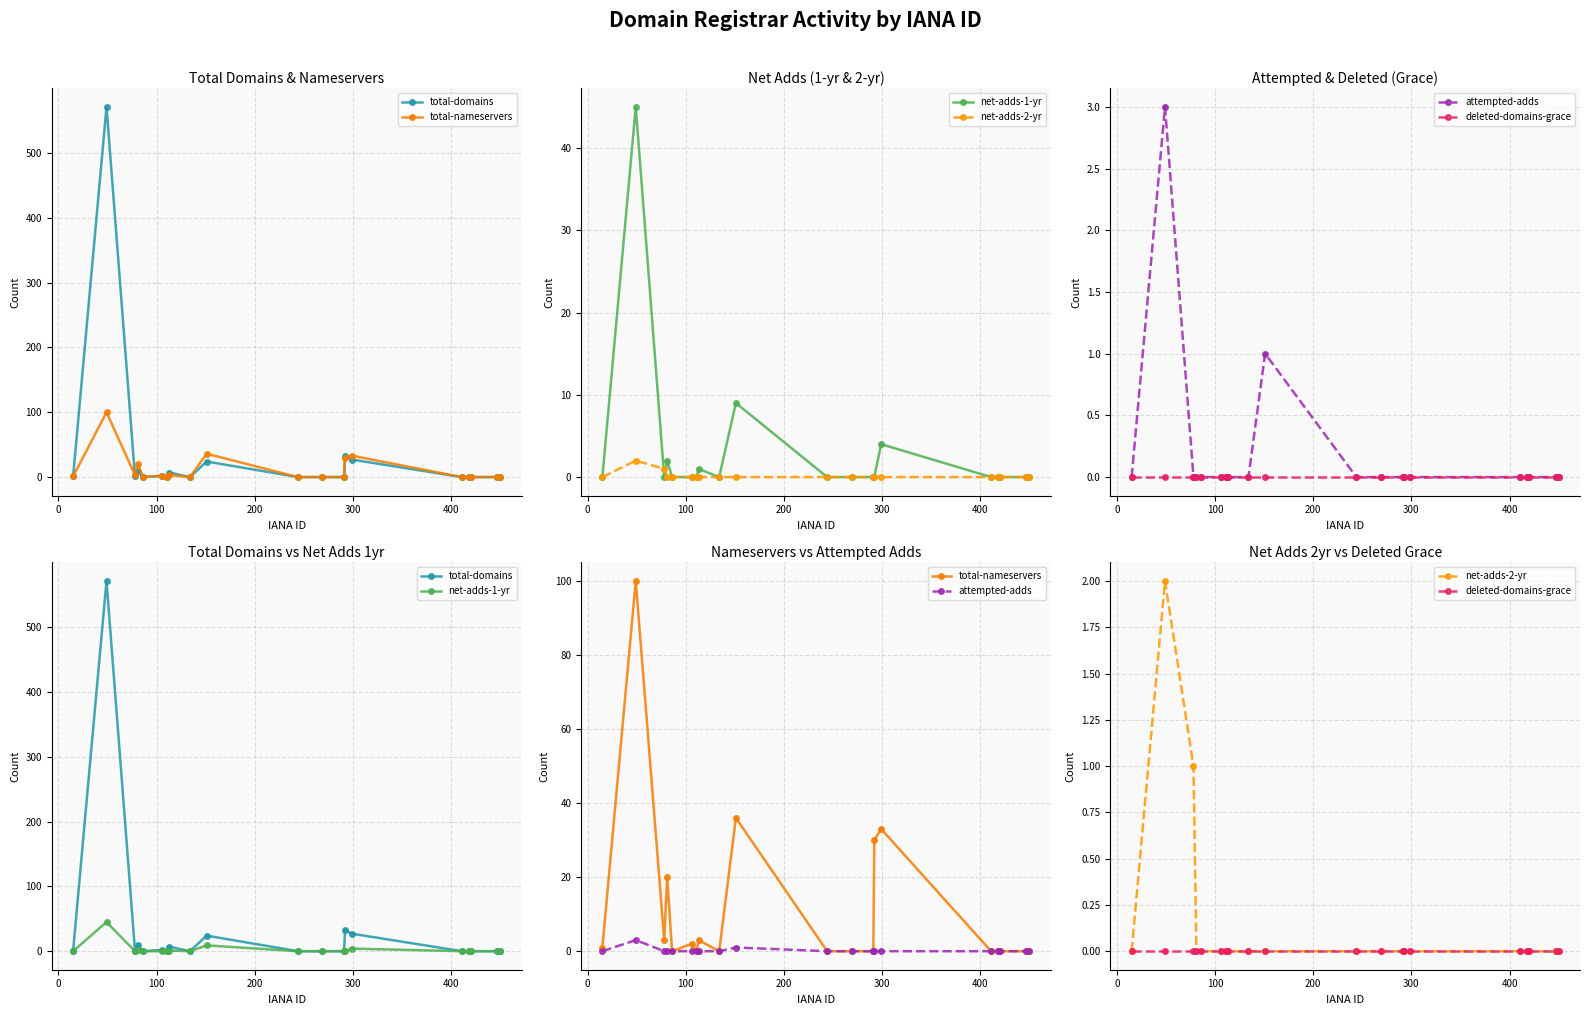

What is the difference between the maximum and second lowest values in the total-nameservers series?

100